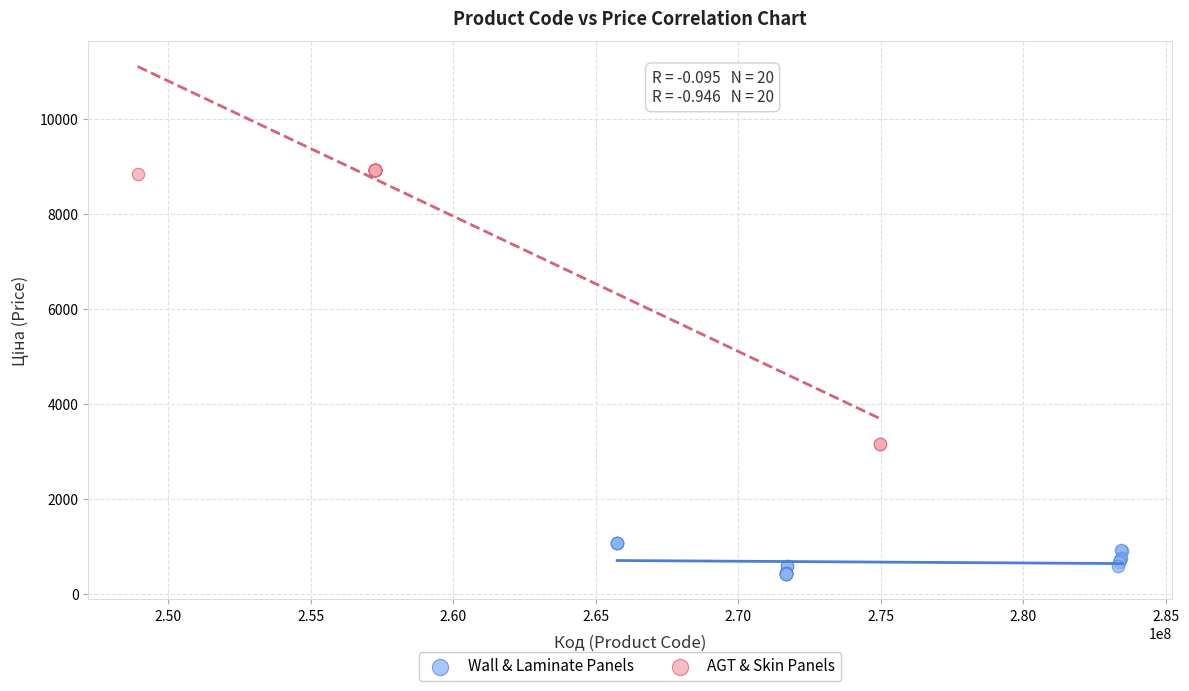

What are all the series names shown in the legend?

Wall & Laminate Panels, AGT & Skin Panels